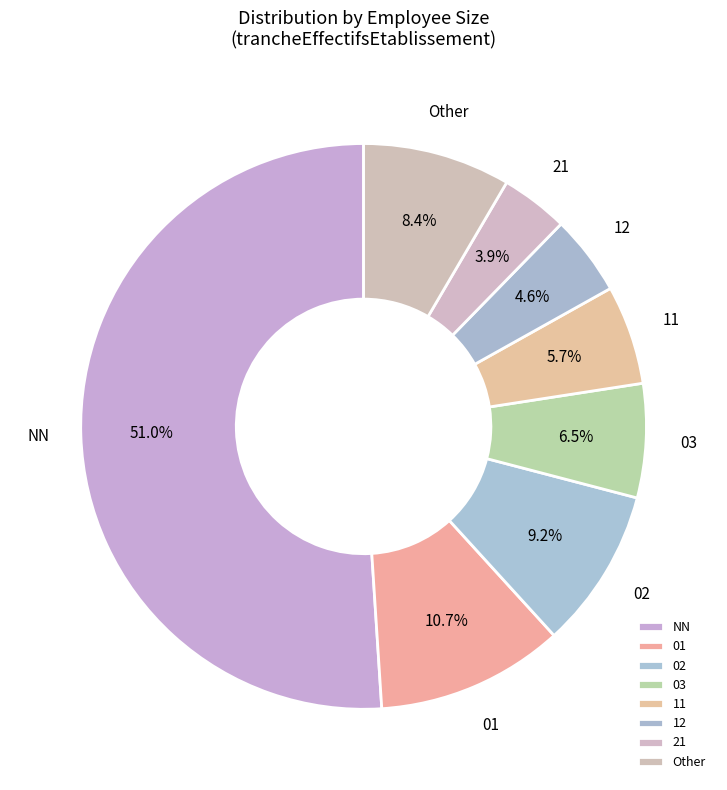

What percentage is NOT represented by 12?

95.4%